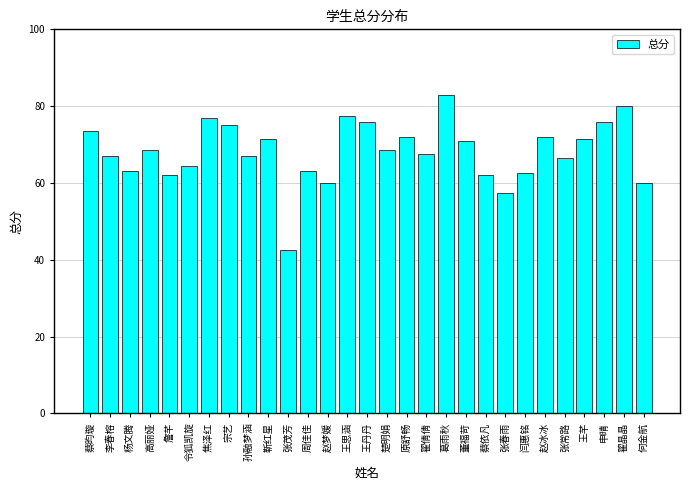

What is the change in value from 王丹丹 to 张春雨?

-18.5